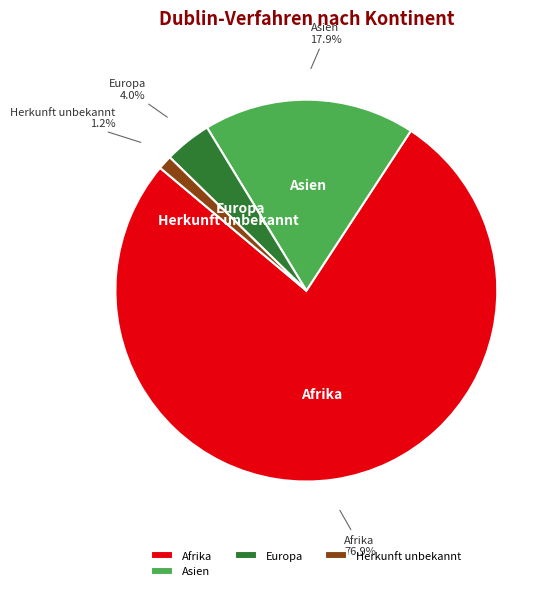

Does any single category account for the majority?

Yes